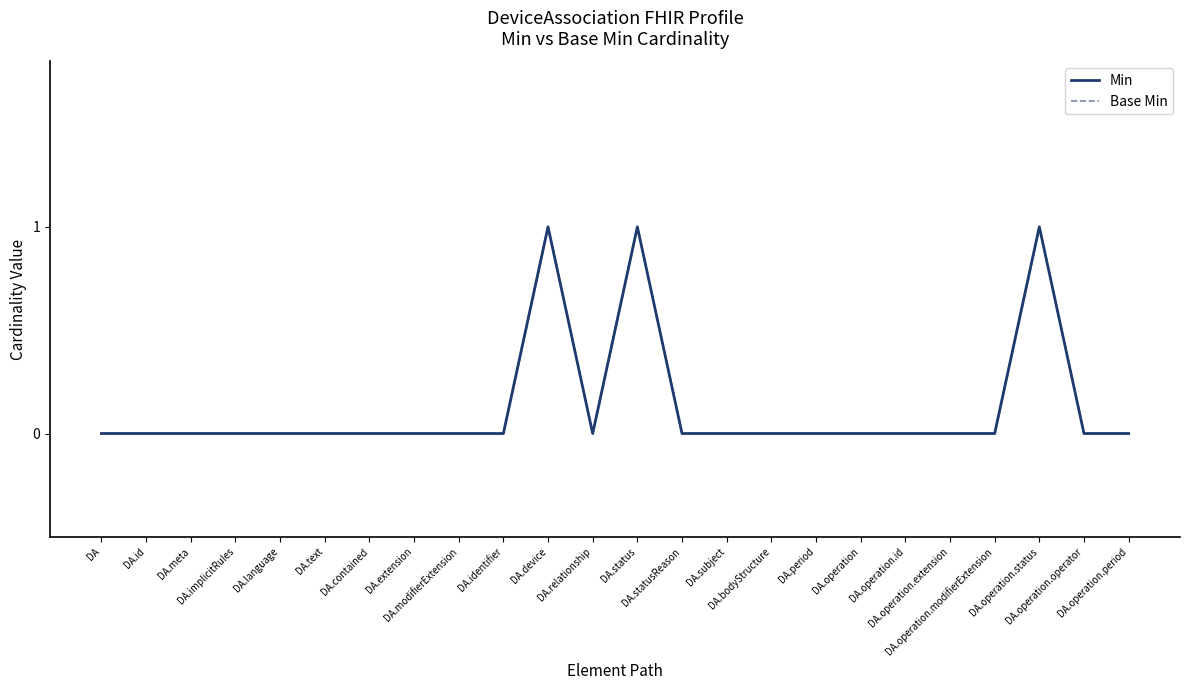

Count the Base Min values in the range 0 to 1.

24